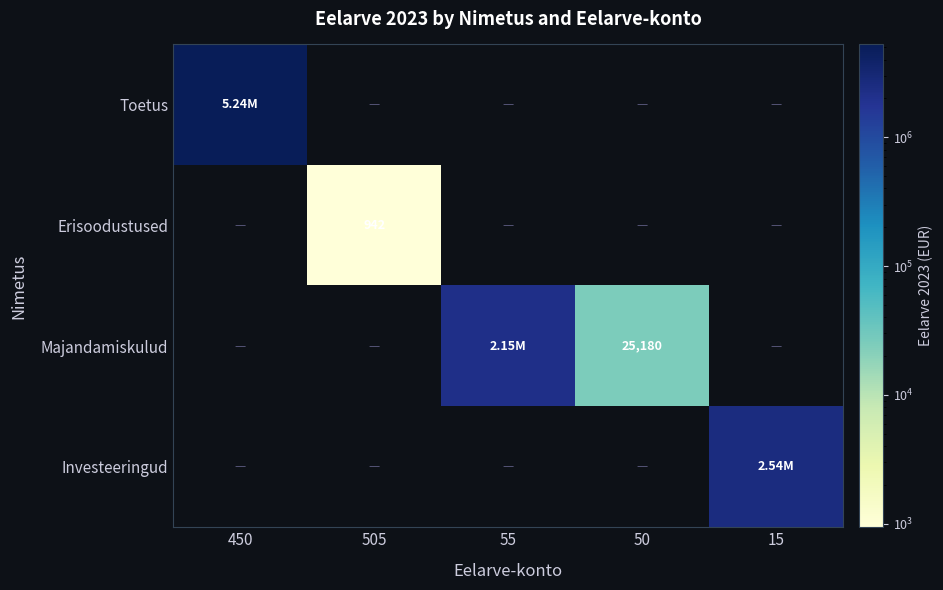

Rank the series at 505 from lowest to highest value.

Toetus, Majandamiskulud, Investeeringud, Erisoodustused